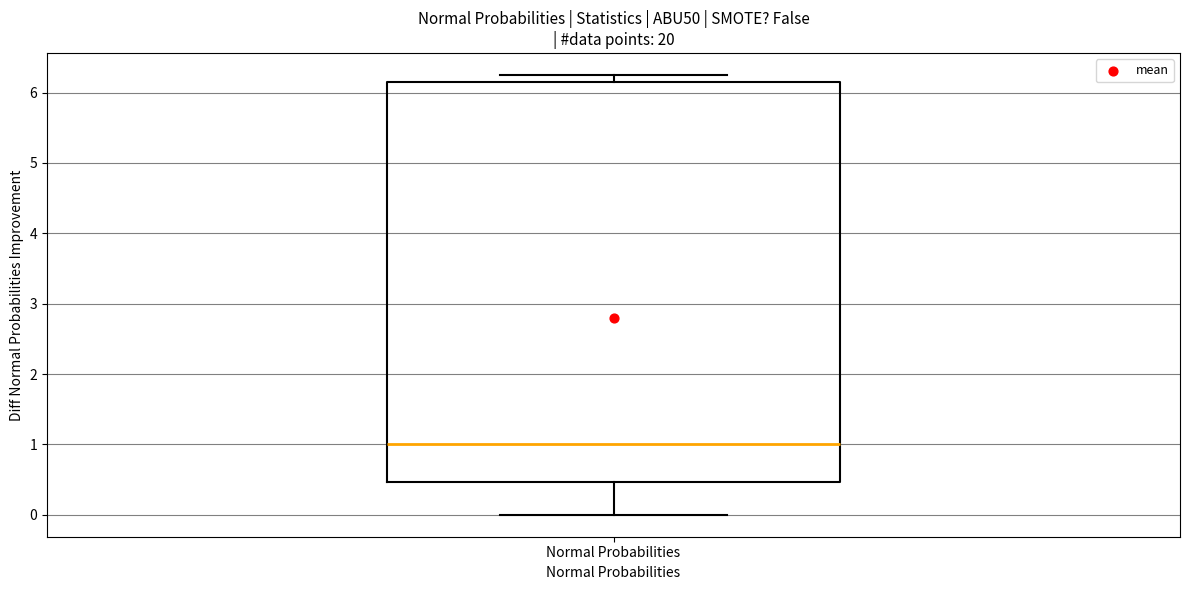

Transcribe this box plot: give where the median line is, the range the box spans, and where the two whiskers end, as read against the y-axis. The values are not printed on the chart, so give them approximately, as read against the axis.

median 1.0, box 0.5 to 6.2, whiskers 0.0 to 6.2 (just above the box's upper edge)